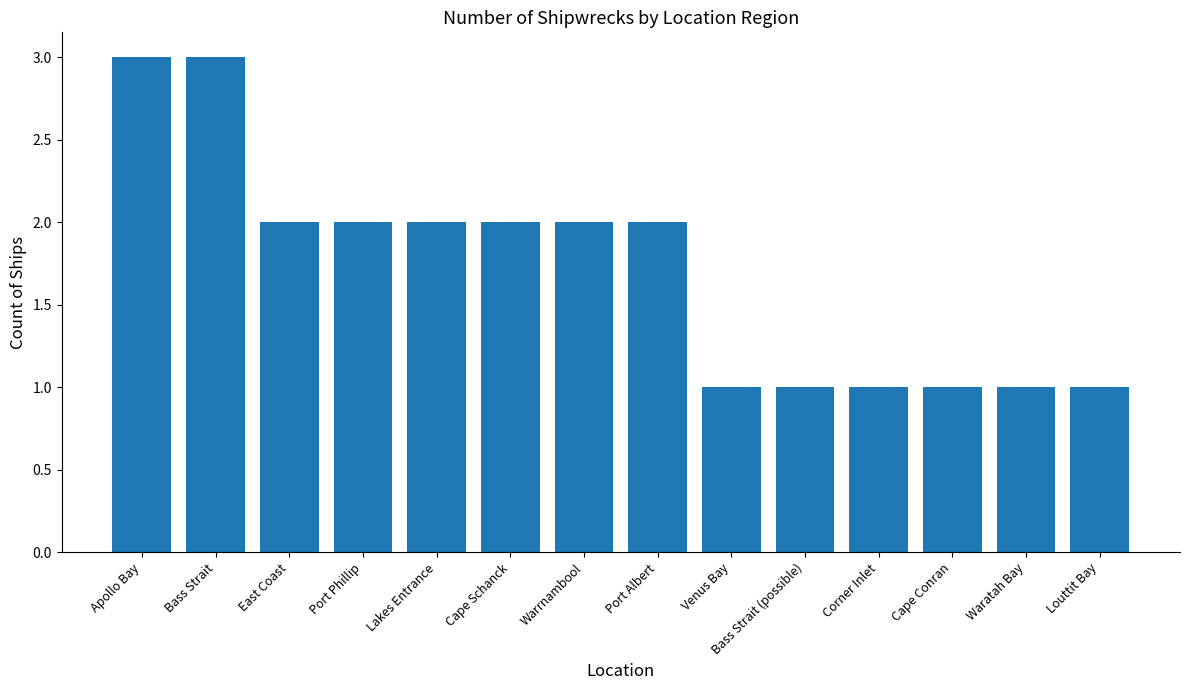

What is the maximum value shown in the chart?

3